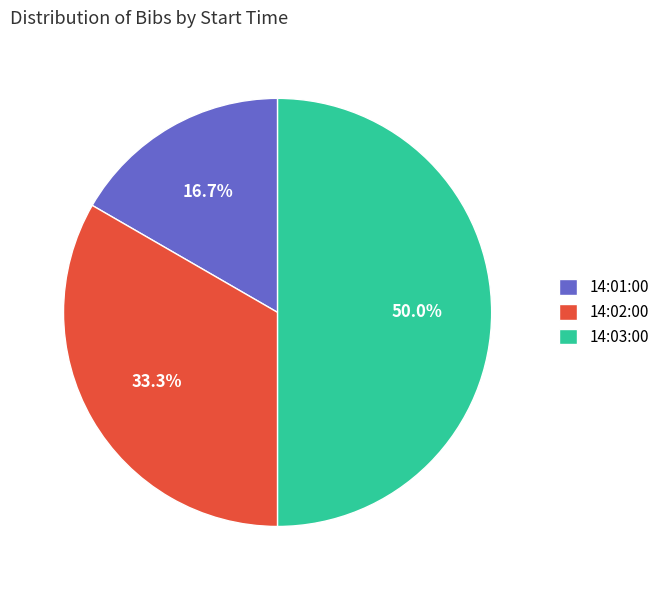

Which slice is the smallest?

14:01:00